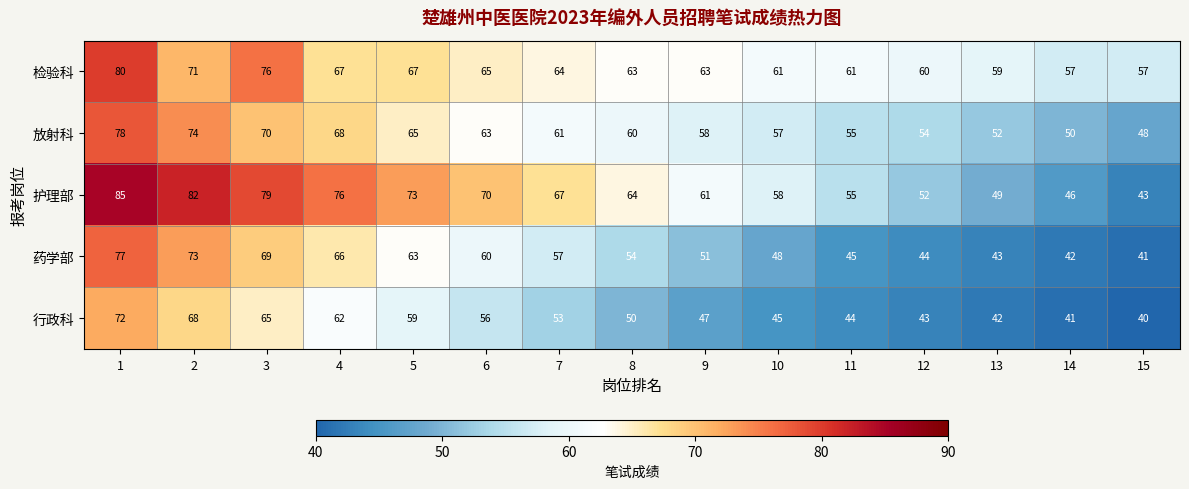

Which category has the lowest value in the 护理部 series?

15